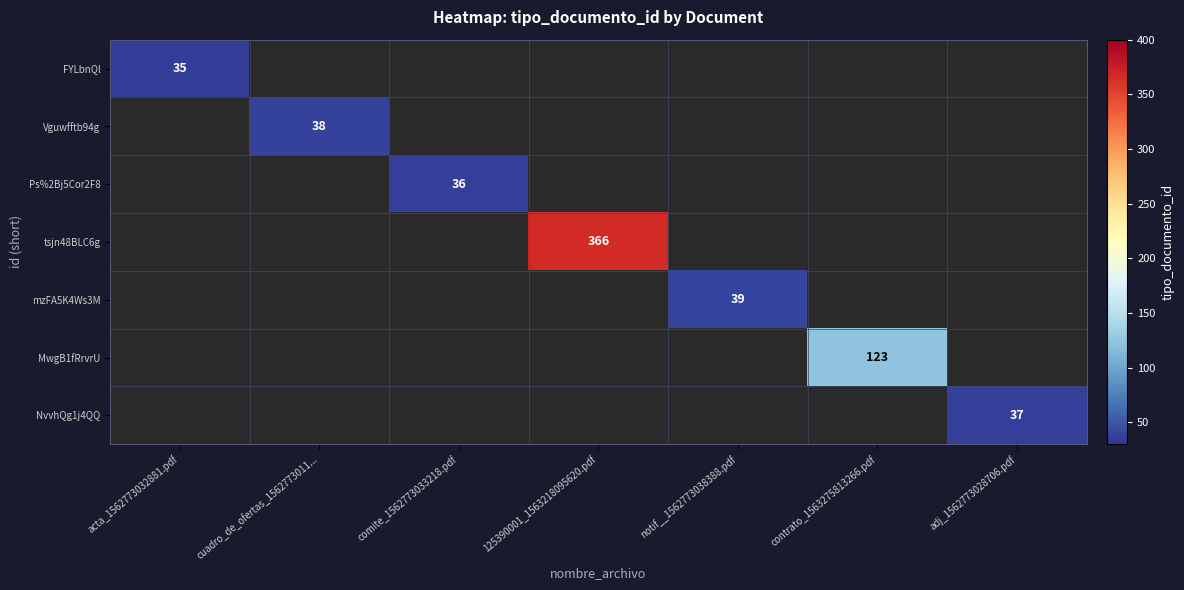

The value of MwgB1fRrvrU at contrato_1563275813266.pdf is 174. True or false?

False